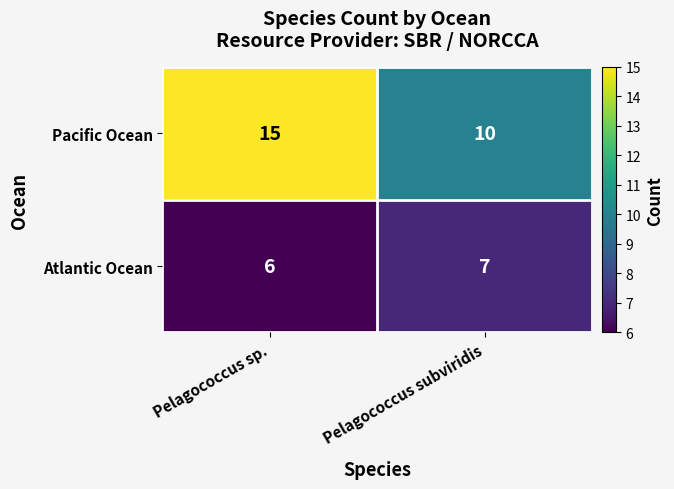

Rank the series by their average value, from lowest to highest.

Atlantic Ocean, Pacific Ocean